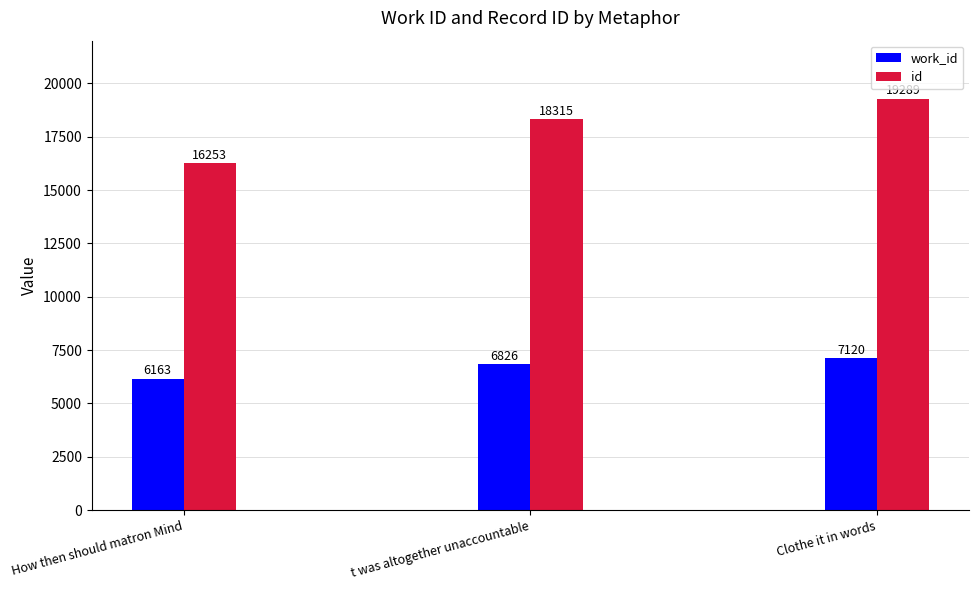

Rank the series by their maximum value, from highest to lowest.

id, work_id